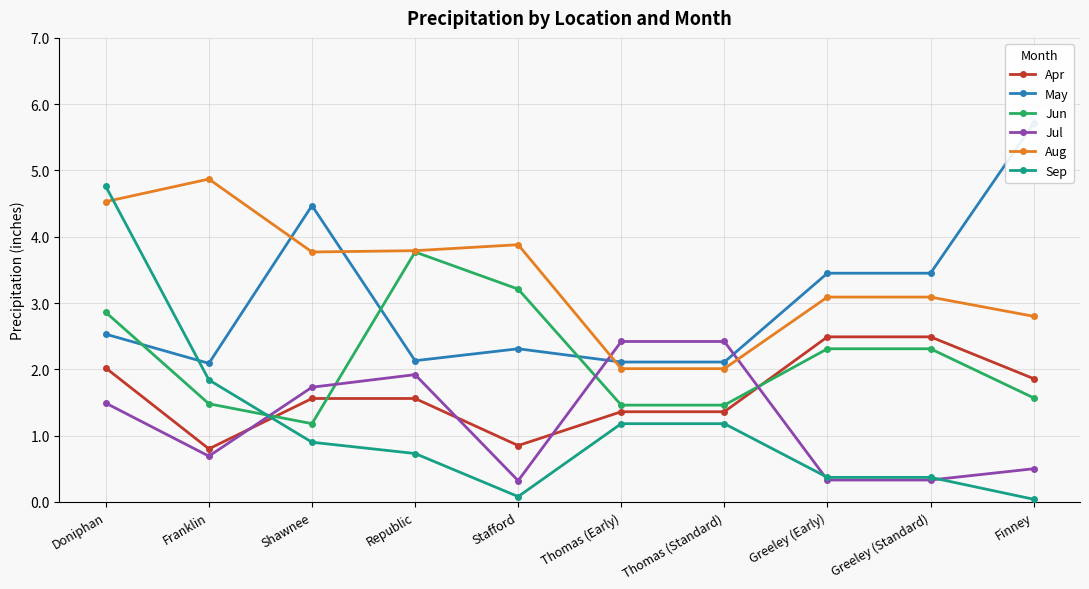

What value does the Apr series have at Thomas (Early)?

1.4